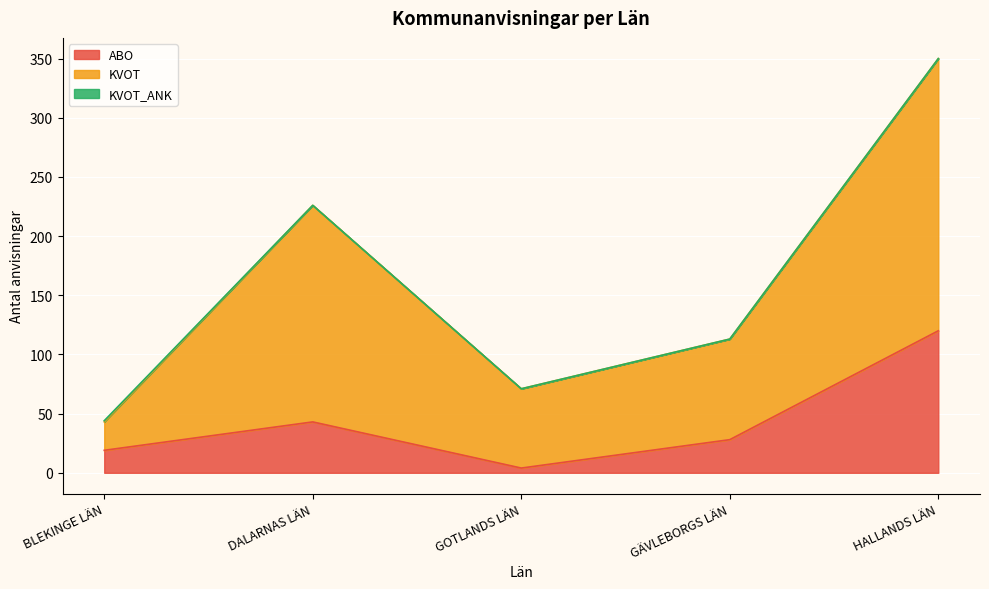

Where does the KVOT series first go above 113?

DALARNAS LÄN